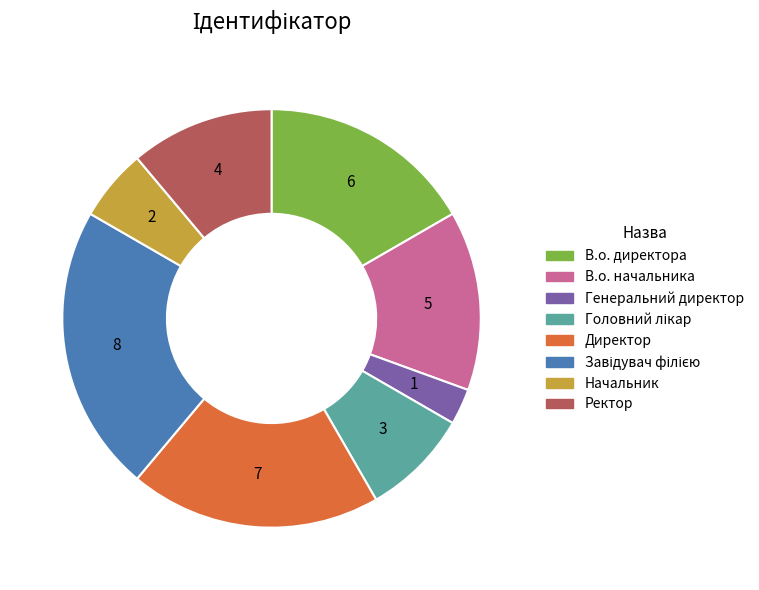

What is the smallest slice in the pie chart?

Генеральний директор